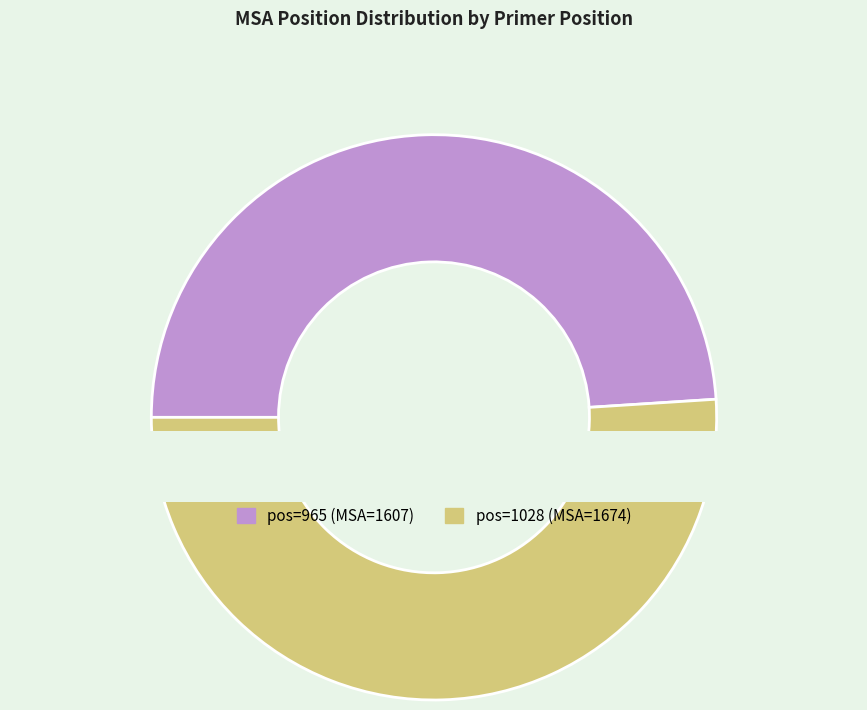

To the nearest percent, what is the average slice percentage?

50%